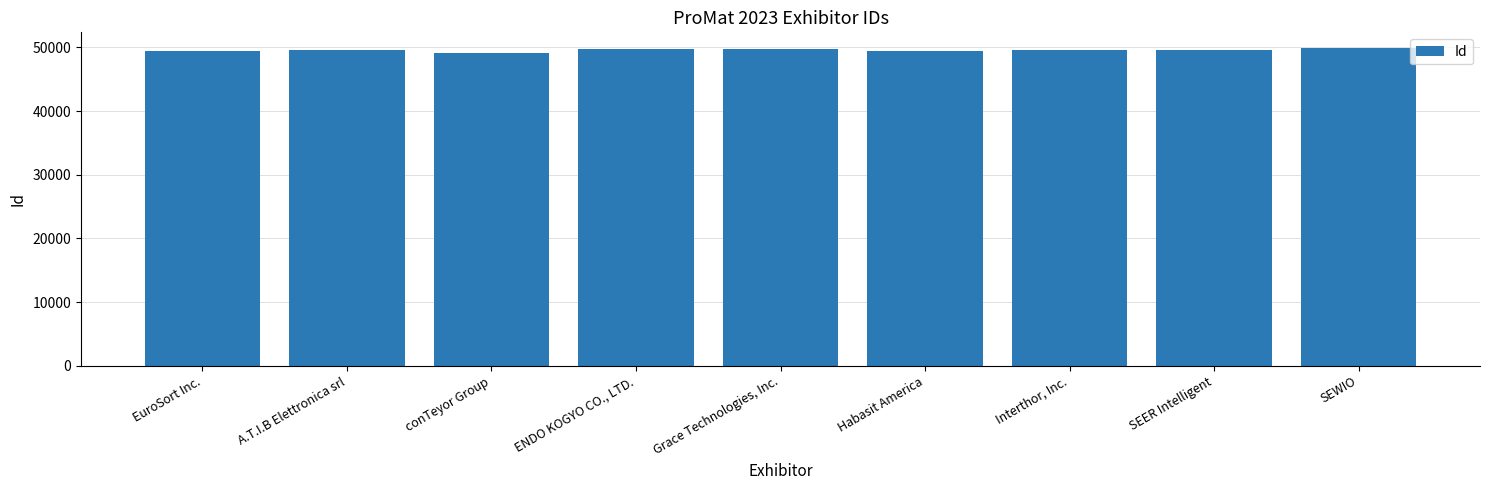

What is the label of the 1st bar from the left?

EuroSort Inc.